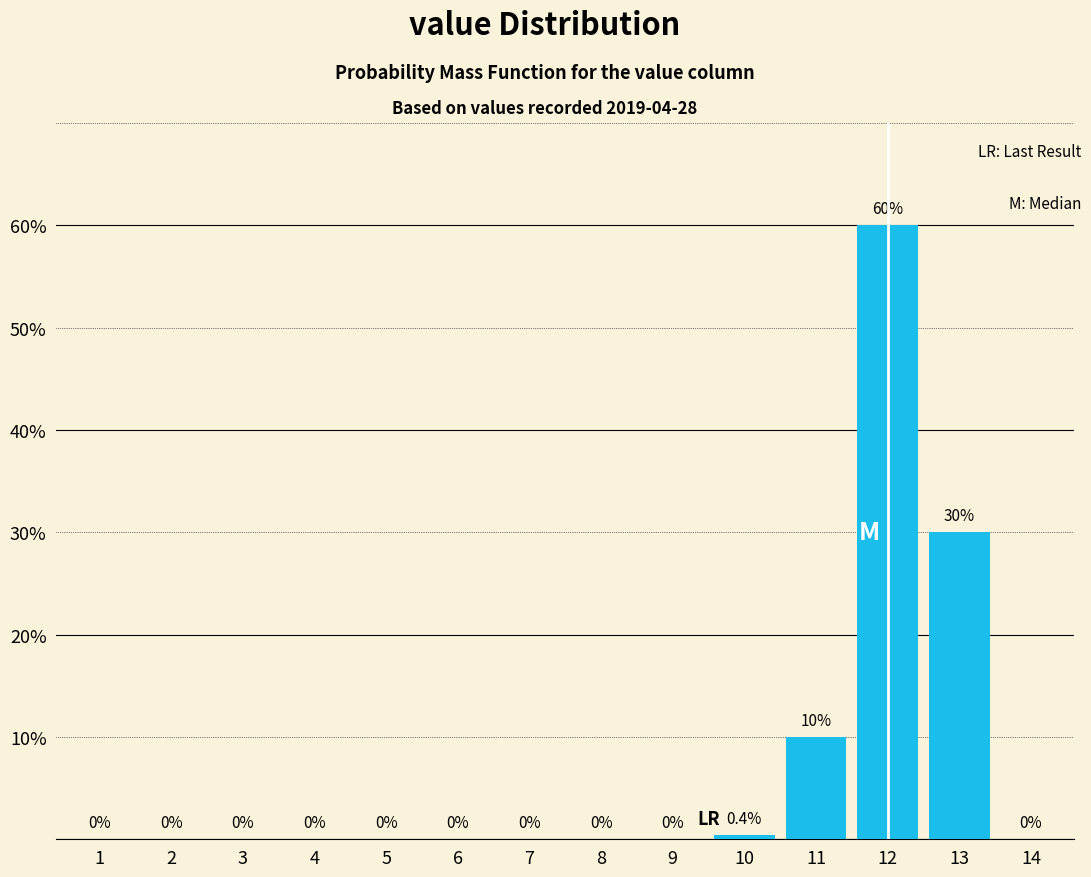

Reading right to left, extract all data points from this chart.

14=0.0	13=30.0	12=60.0	11=10.0	10=0.4	9=0.0	8=0.0	7=0.0	6=0.0	5=0.0	4=0.0	3=0.0	2=0.0	1=0.0